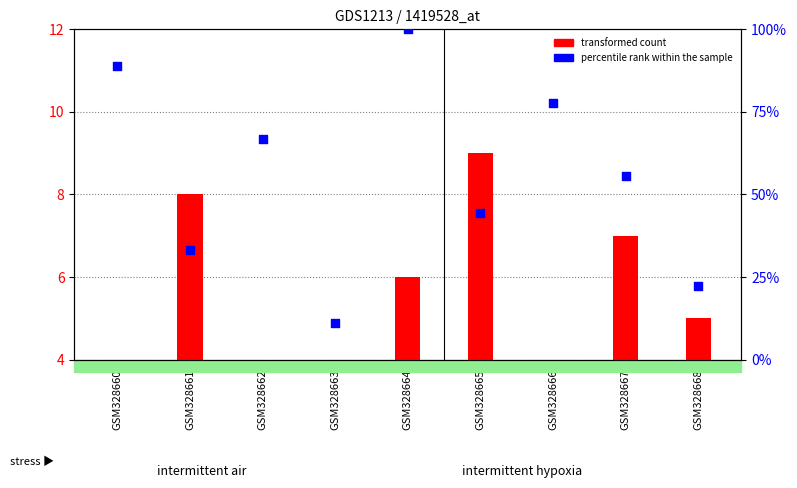

Which series contains the highest Y value?

percentile rank within the sample